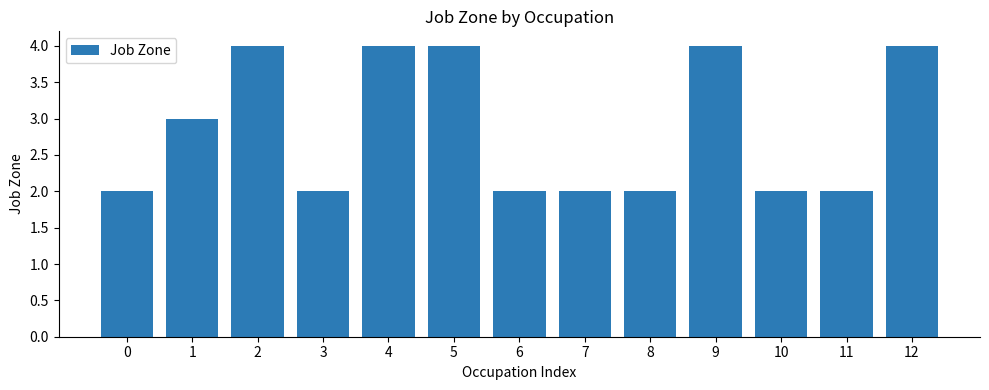

What is the difference between the maximum and minimum values?

2